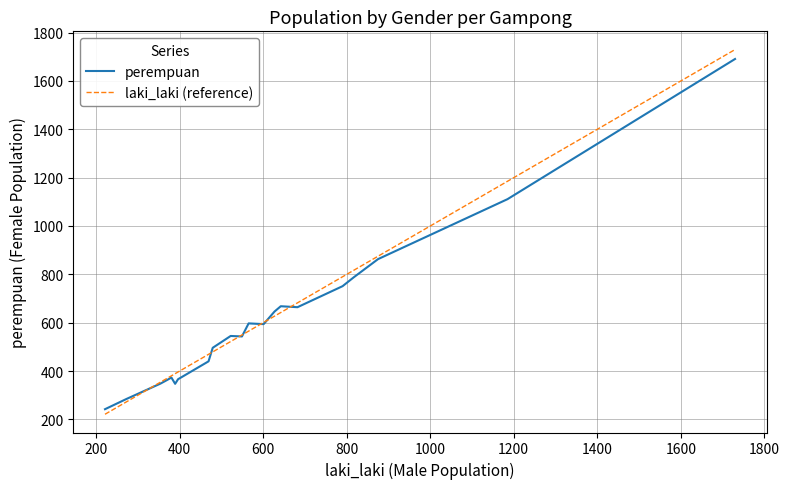

What is the highest value of the perempuan series?

1691